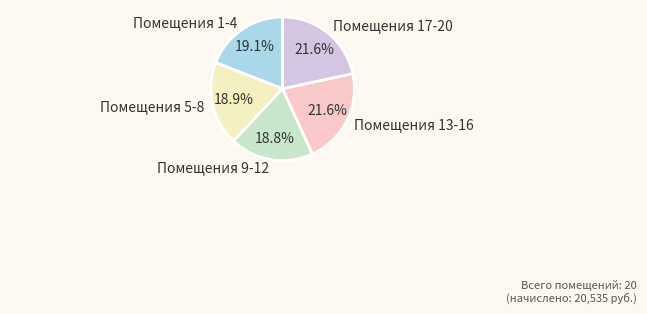

Combined, do Помещения 5-8 and Помещения 13-16 account for over 50%?

No